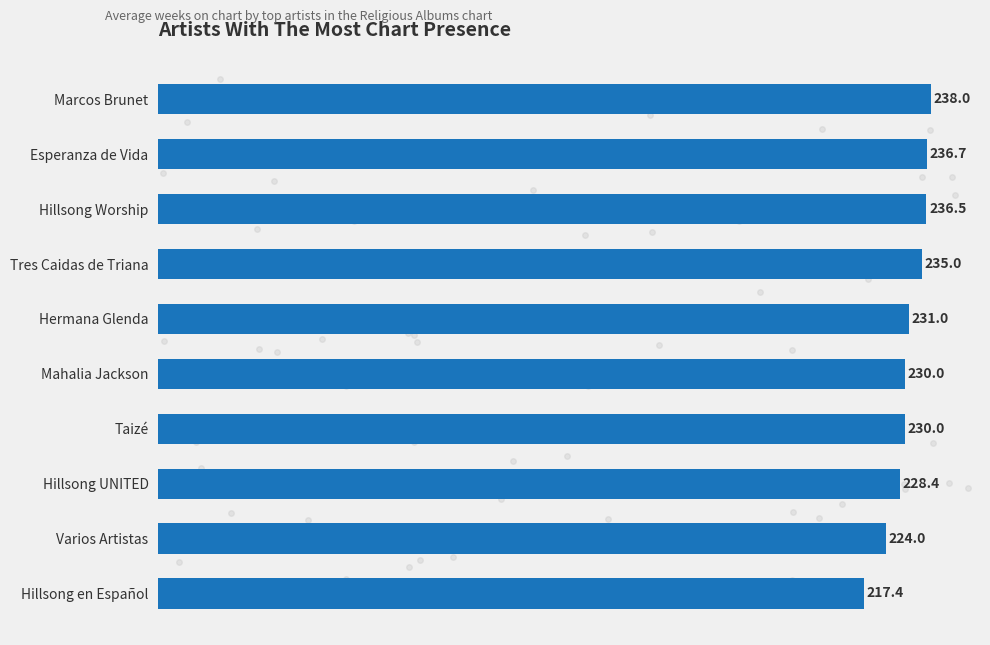

What is the change in value from Mahalia Jackson to Hermana Glenda?

+1.0